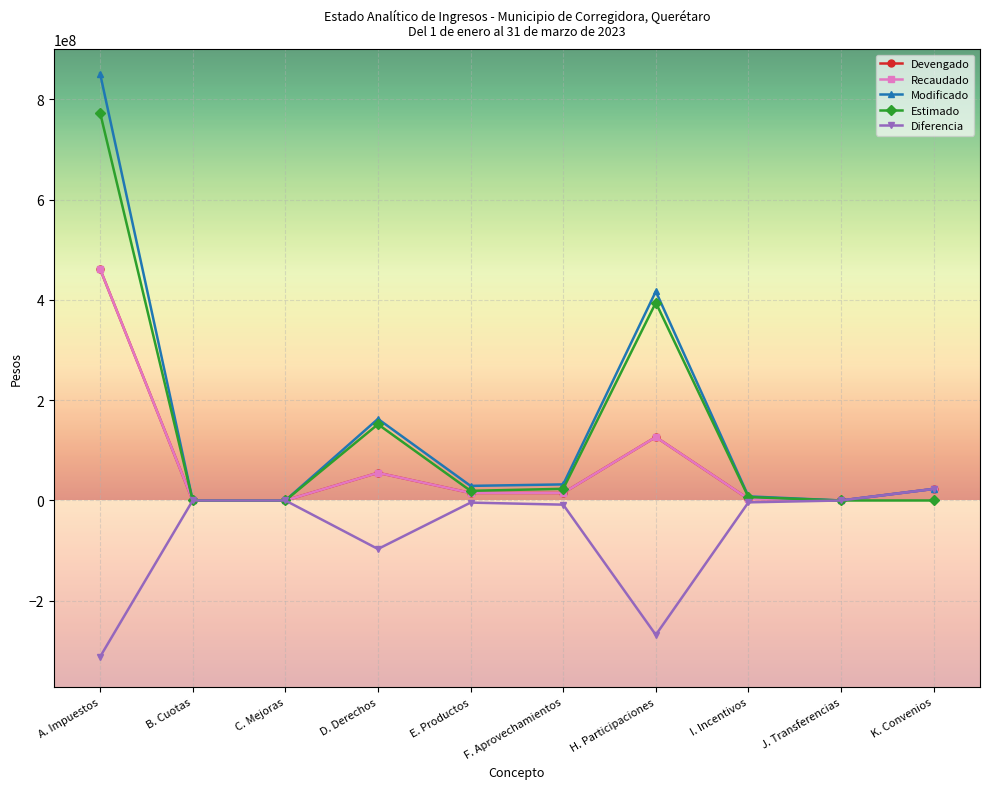

At which category does Diferencia reach its first local valley?

D. Derechos